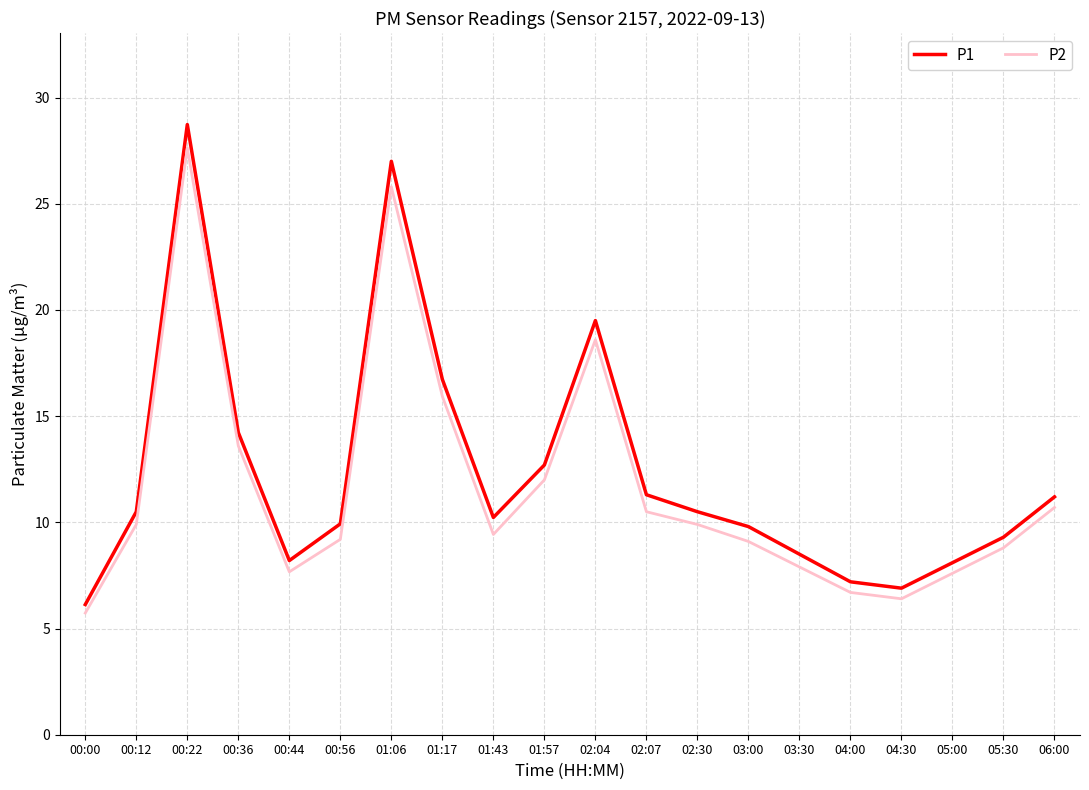

True or false: P2 has more than 0 interior local peaks.

True